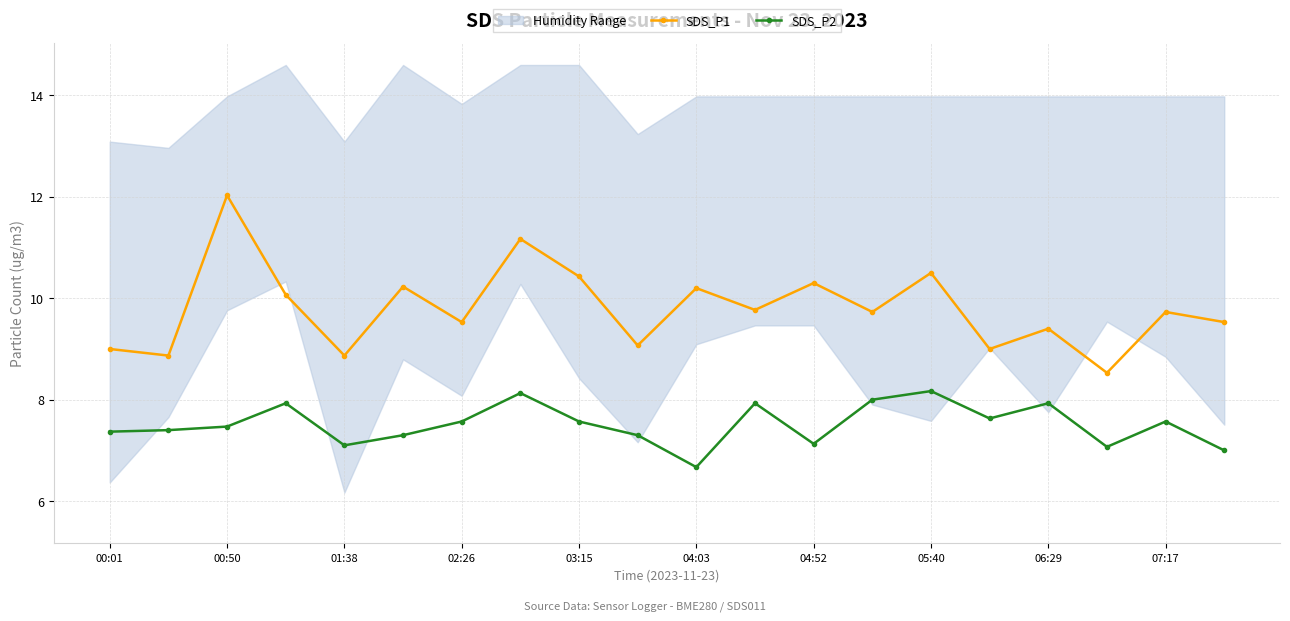

Is it true that SDS_P1 equals 3.1 at 04:03?

False